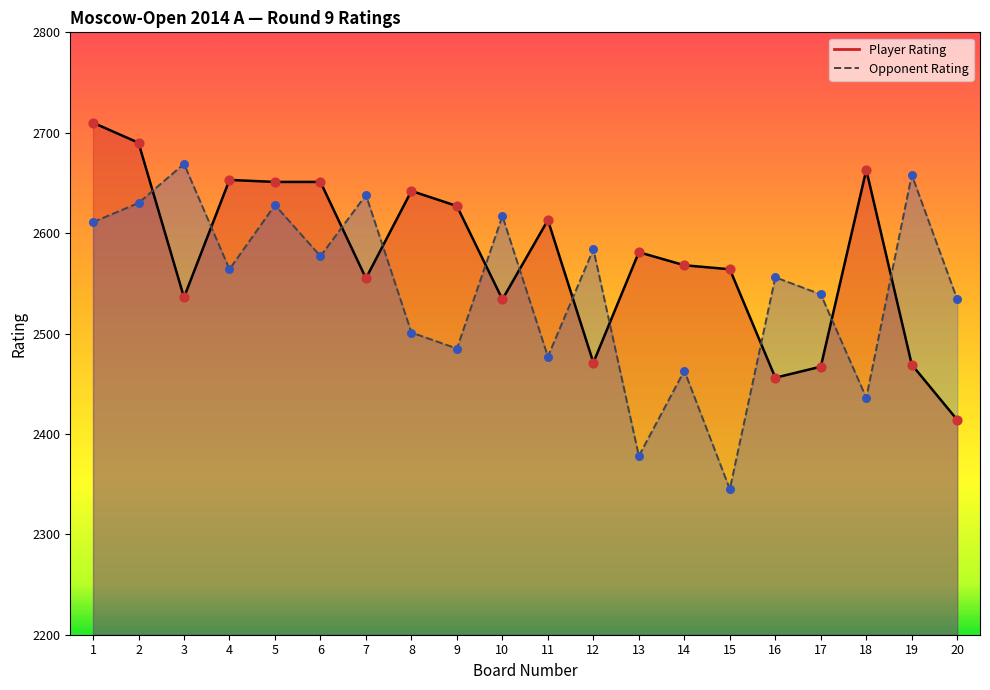

What are all the series names shown in the legend?

Player Rating, Opponent Rating